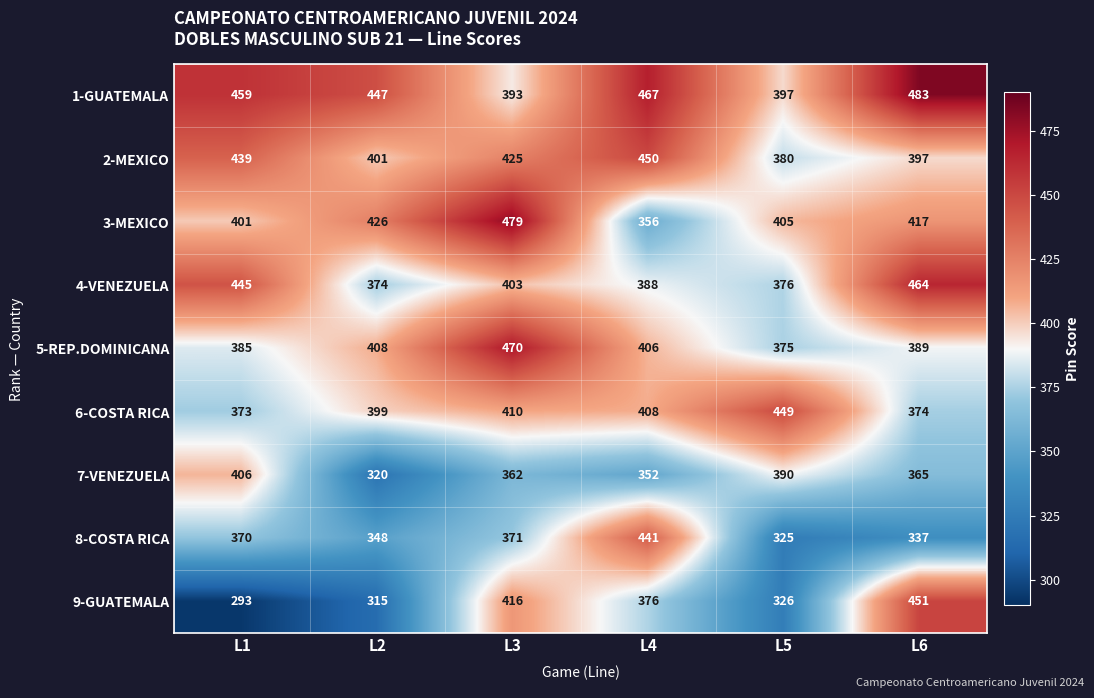

Which series has the widest spread of values?

9-GUATEMALA